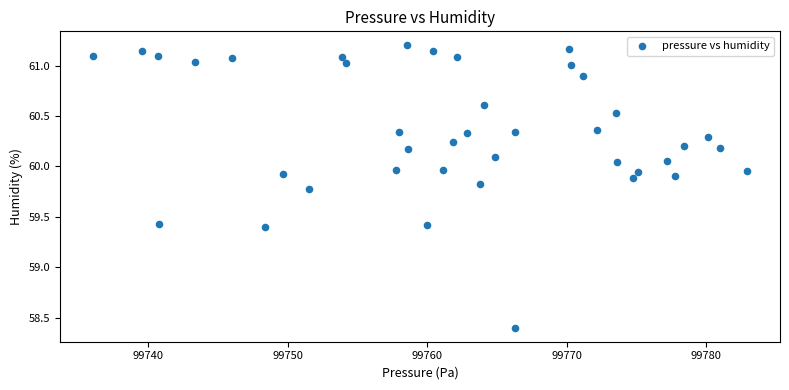

What is the range of X values (max minus min)?

46.9